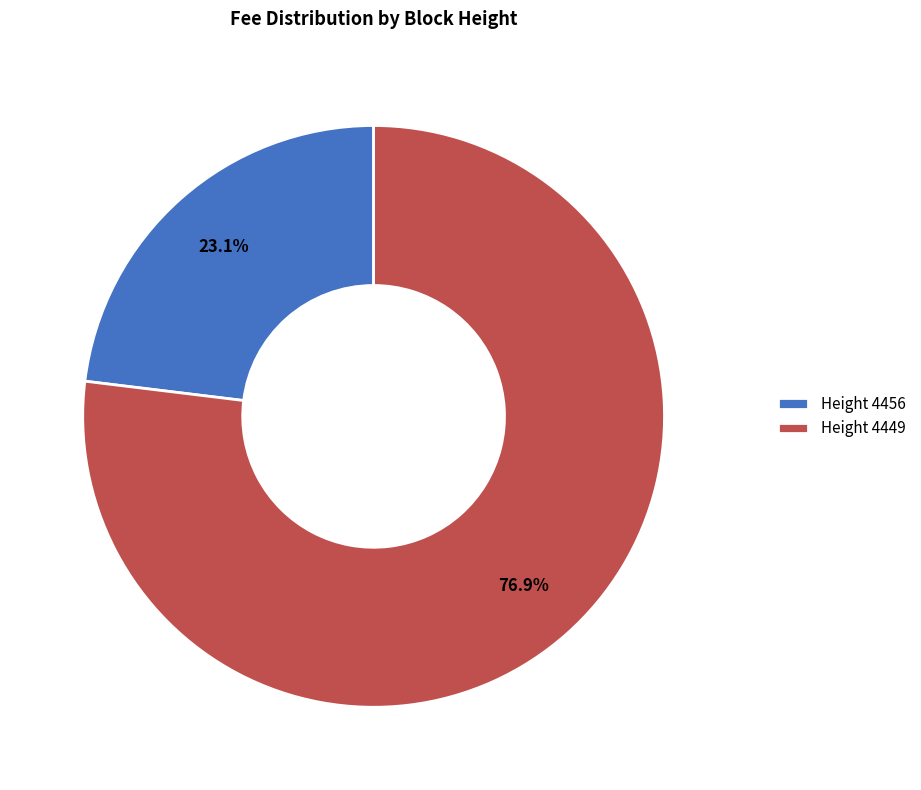

Rank the categories by value from highest to lowest.

Height 4449, Height 4456